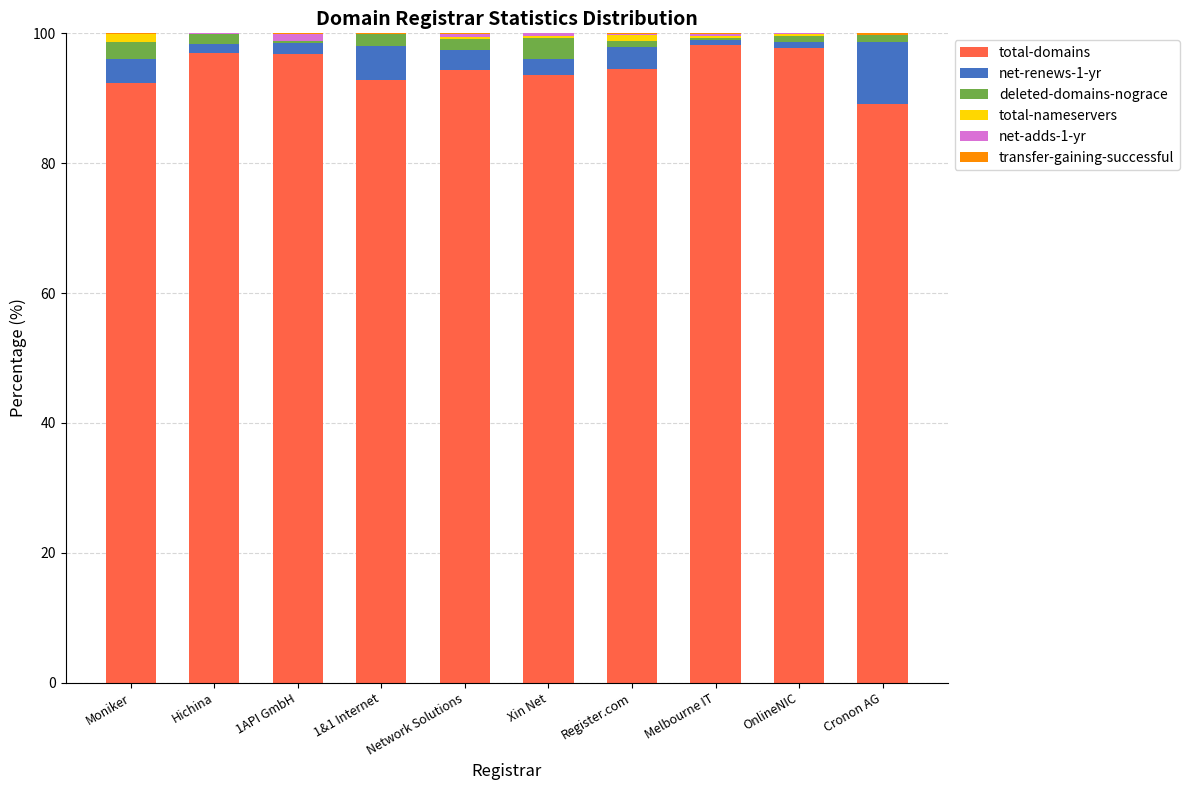

What is the highest value of the total-domains series?

98.3